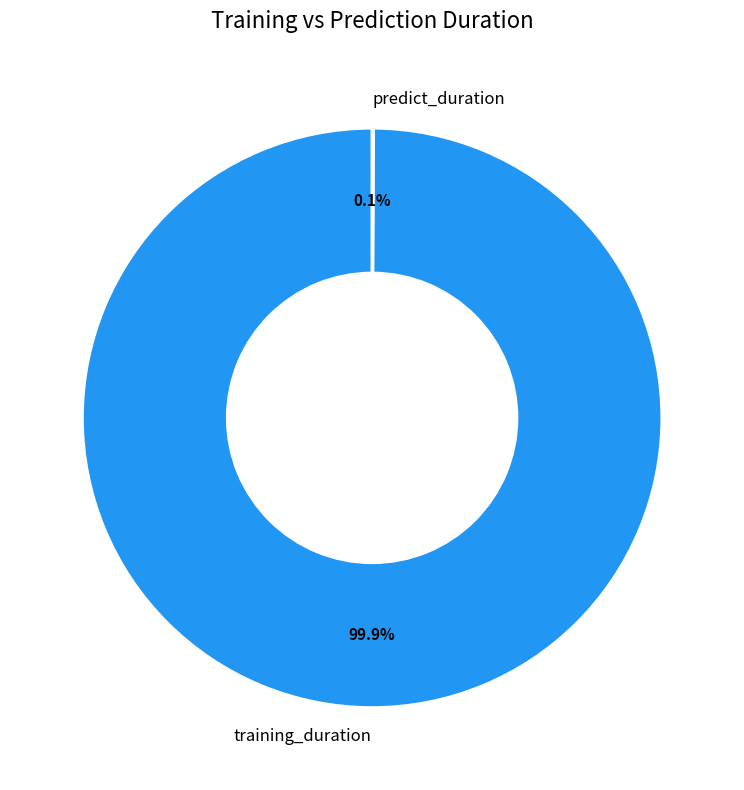

Which slice is the largest?

training_duration